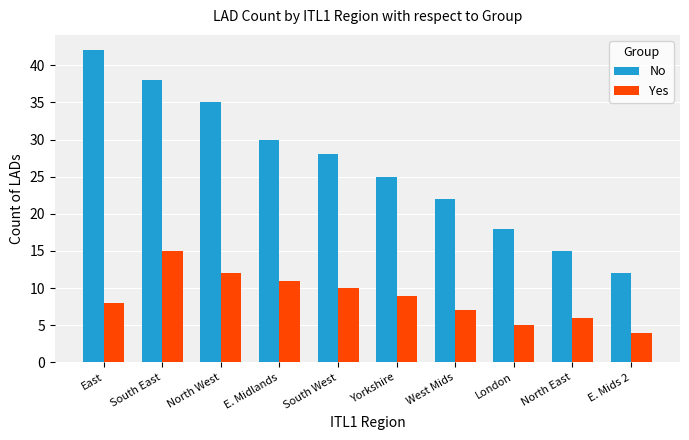

What is the spread (max minus min) of values at South East?

23